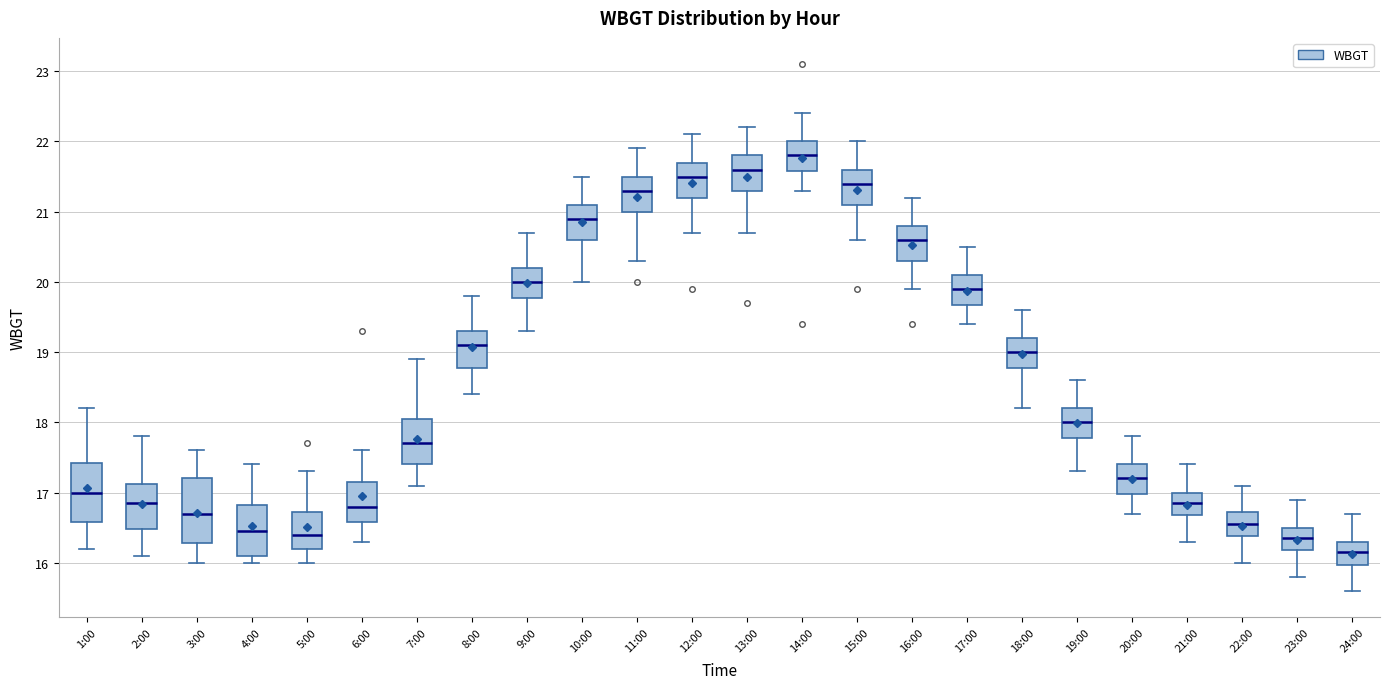

Where does the median line of the box for 4:00 sit on the y-axis? The values are not printed on the chart, so give them approximately, as read against the axis.

16.5